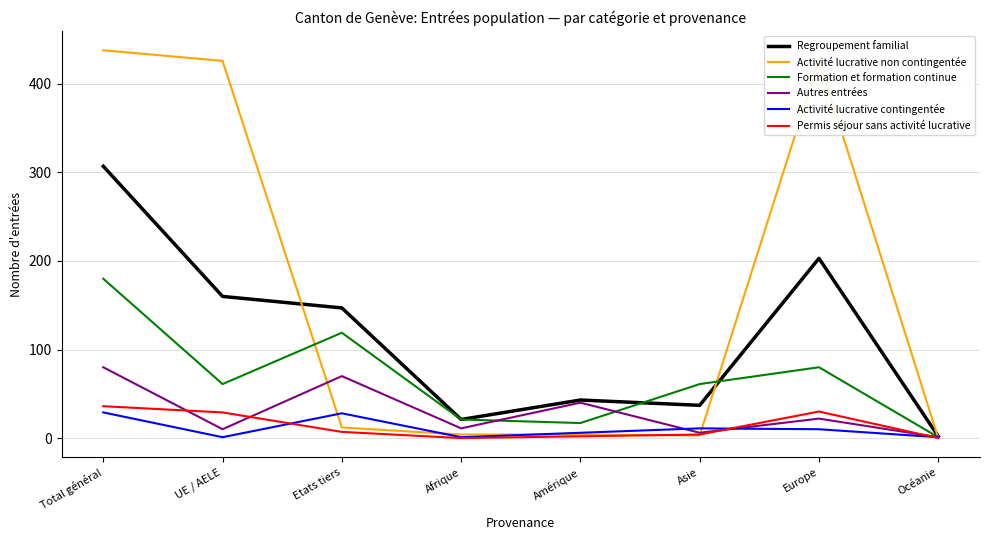

What position from the right is Europe?

2